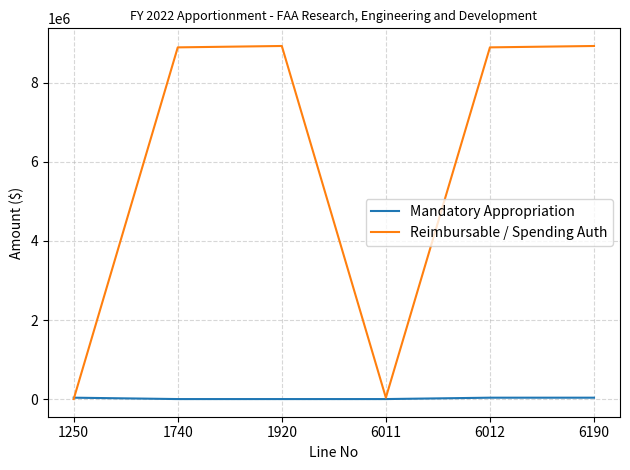

True or false: Reimbursable / Spending Auth has a value of 8932000 at 1920.

True